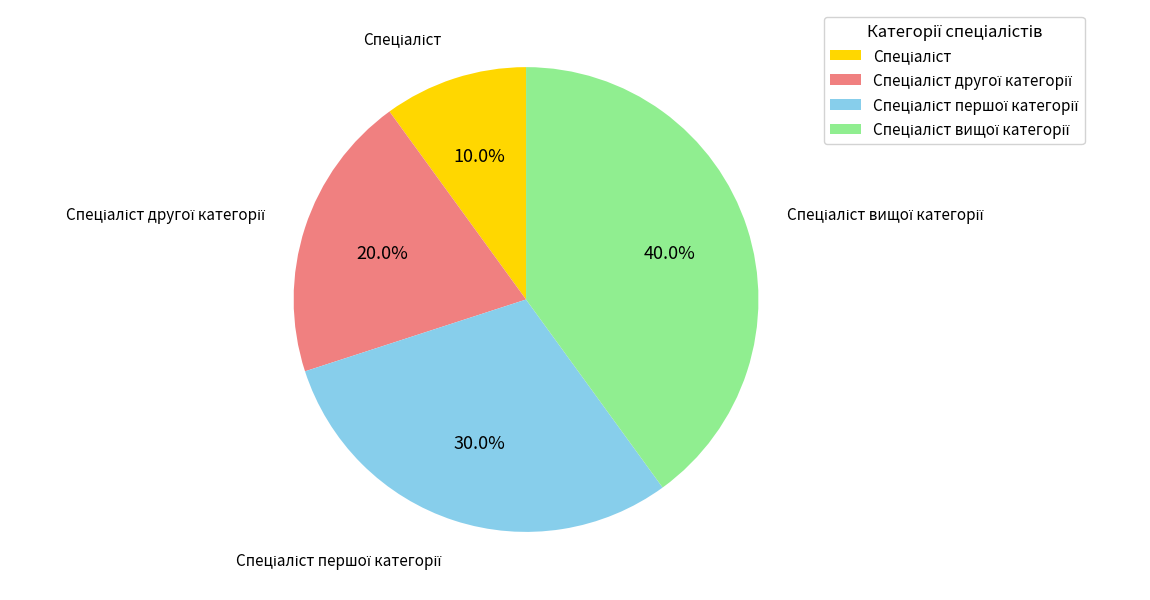

Is there a majority slice in this chart?

No